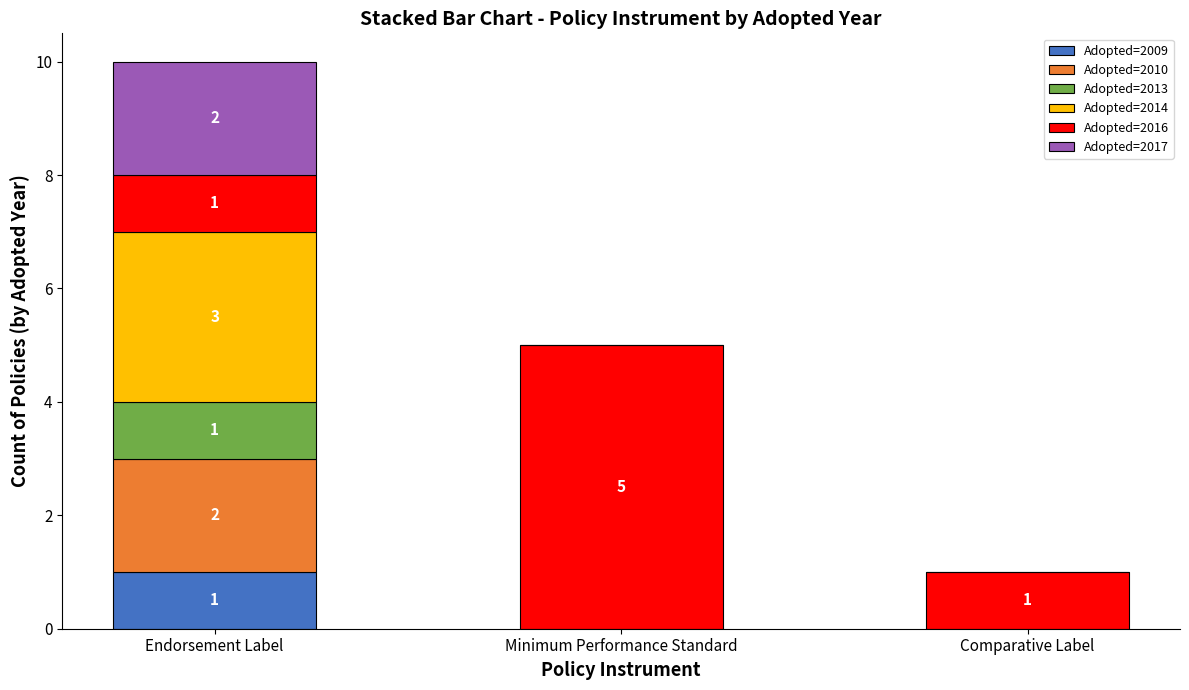

True or false: Adopted=2009 has a value of 1 at Endorsement Label.

True